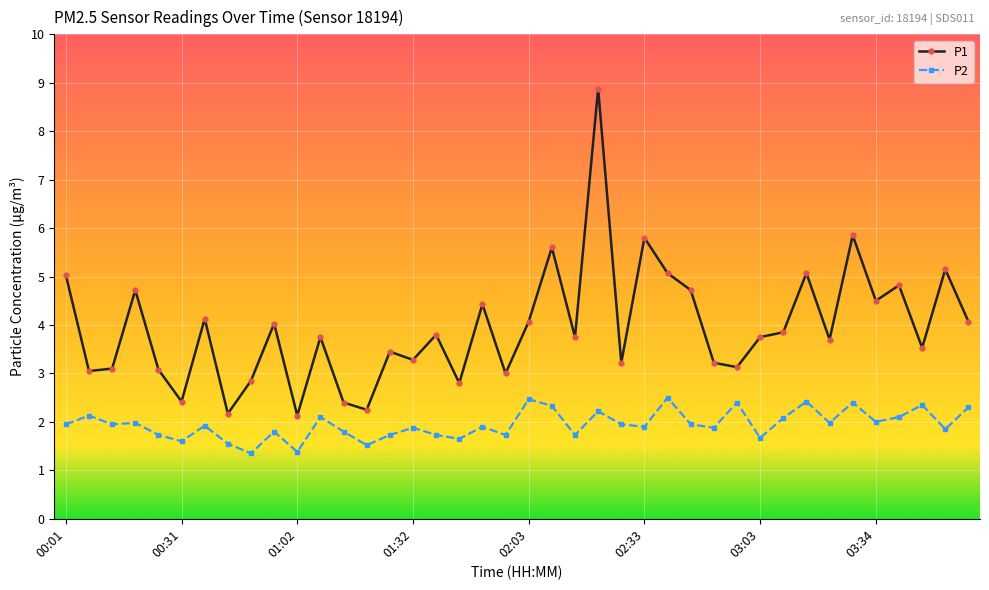

Does the chart have visible grid lines?

Yes